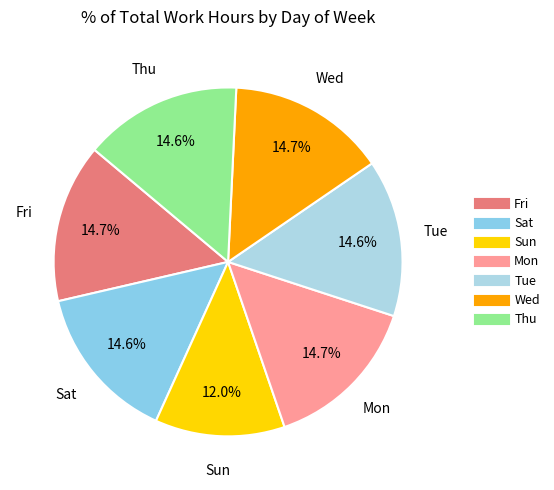

Is Fri the majority of the pie?

No